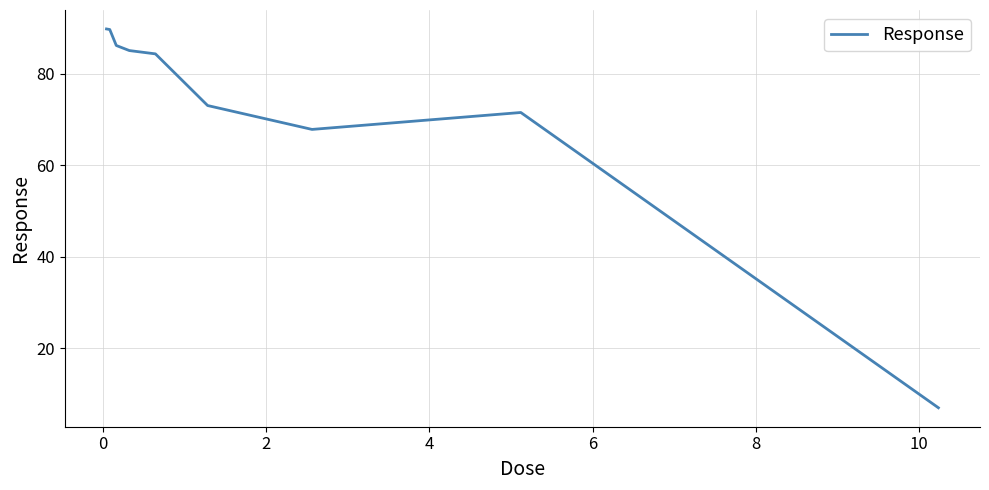

What is the smallest value displayed?

7.0